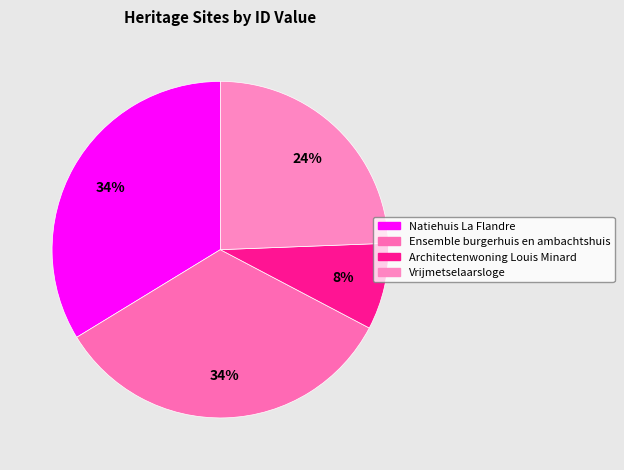

Is it true that Ensemble burgerhuis en ambachtshuis is 34% of the pie?

True